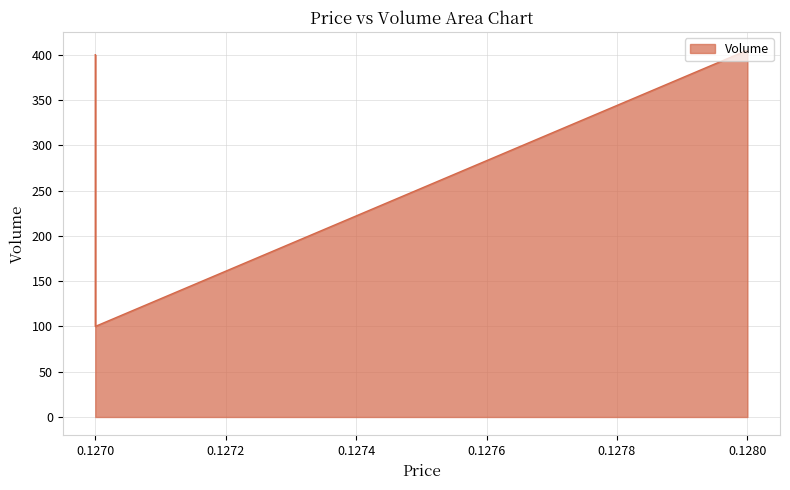

List the labels in order of value, largest first.

0.128, 0.127, 0.127